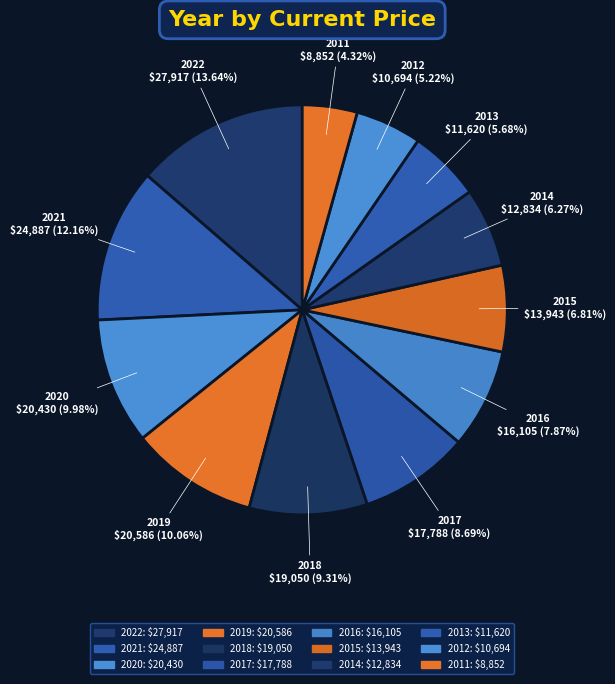

Combined, what portion of the pie is 2018 and 2022?

22.9%